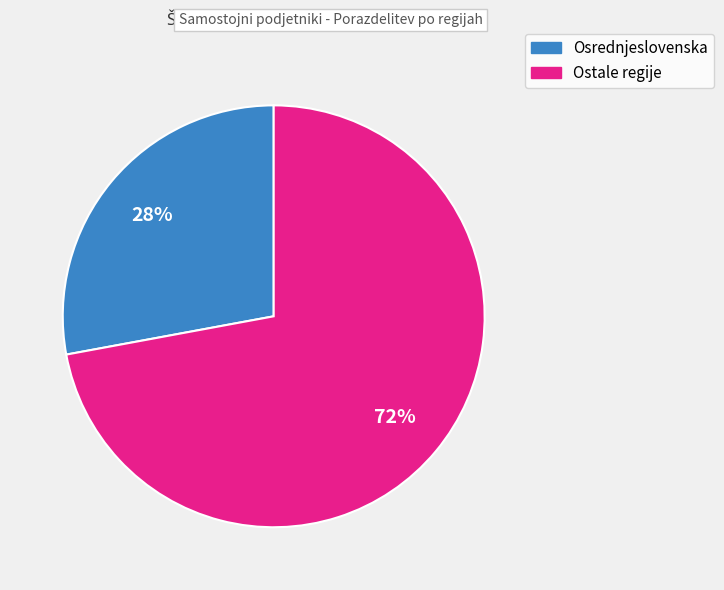

Is there any slice that represents more than half of the pie?

Yes